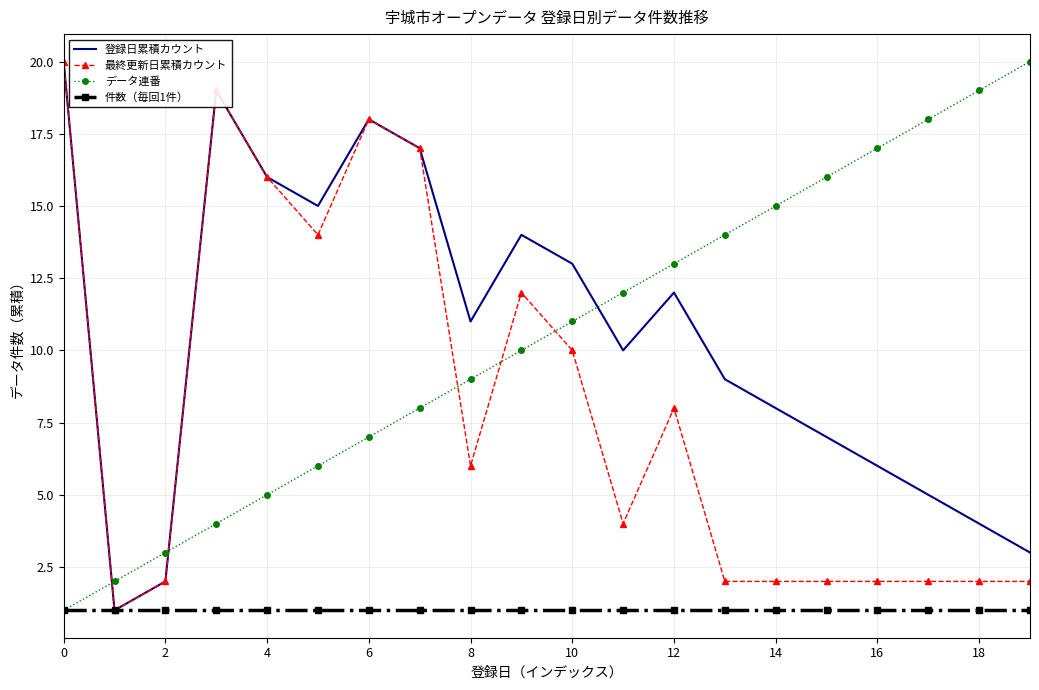

Which series ends up on top after the final intersection of 登録日累積カウント and データ連番?

データ連番